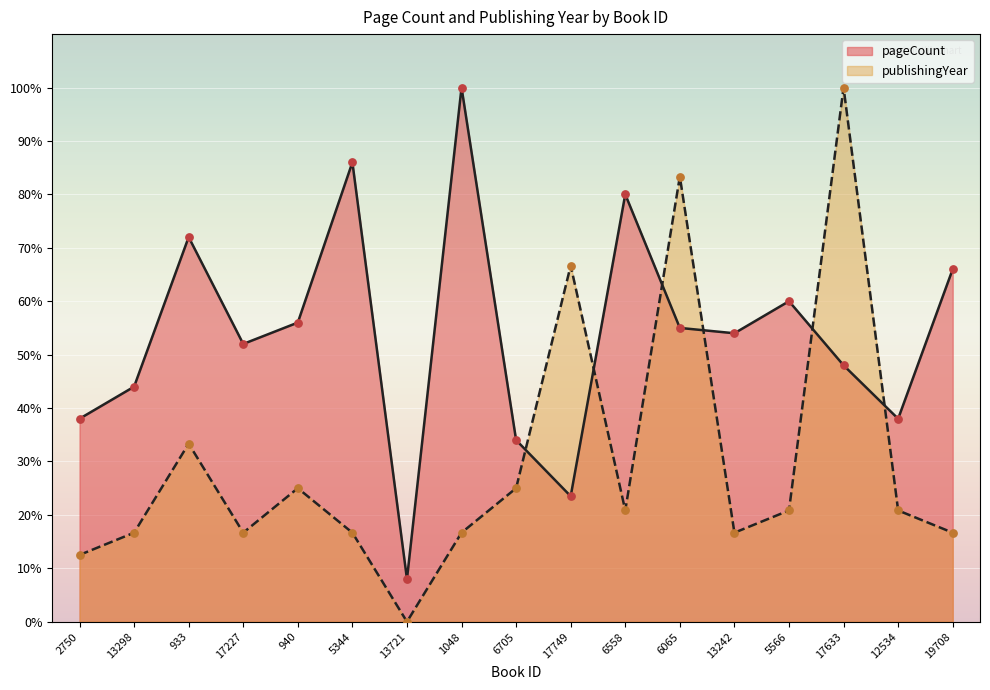

Which series has the largest total across all categories?

pageCount